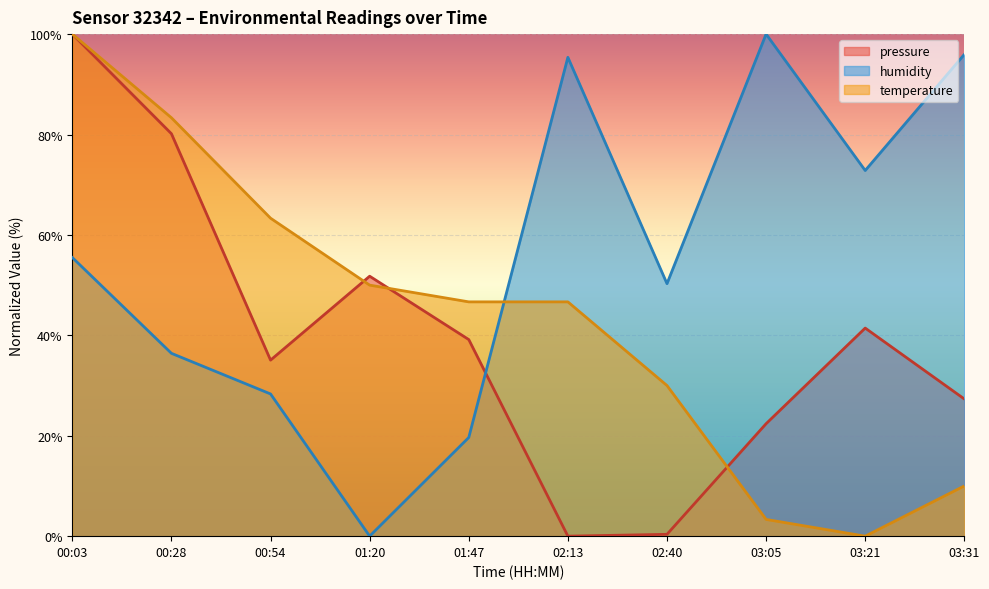

Where is the first local maximum for humidity?

02:13